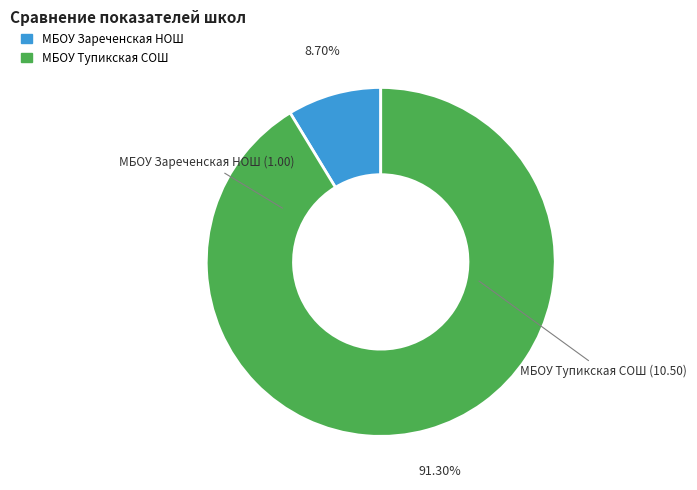

Between МБОУ Зареченская НОШ and МБОУ Тупикская СОШ, which is larger?

МБОУ Тупикская СОШ